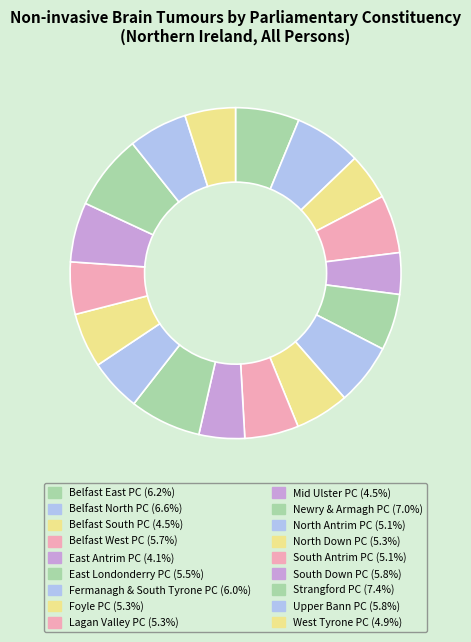

The Belfast East PC slice represents 6% of the pie. True or false?

True